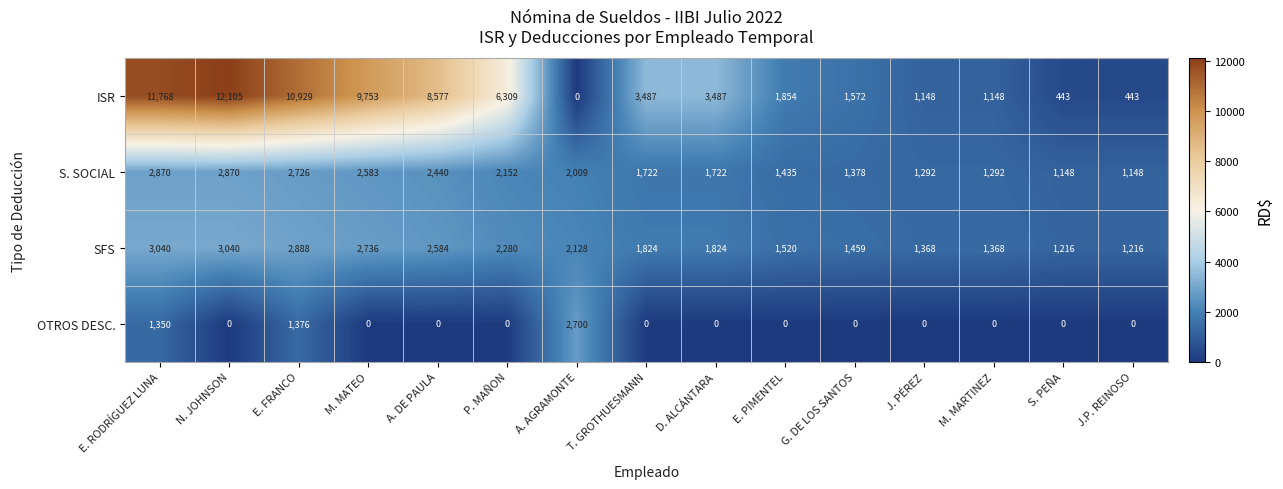

What is the average value of the SFS series?

2033